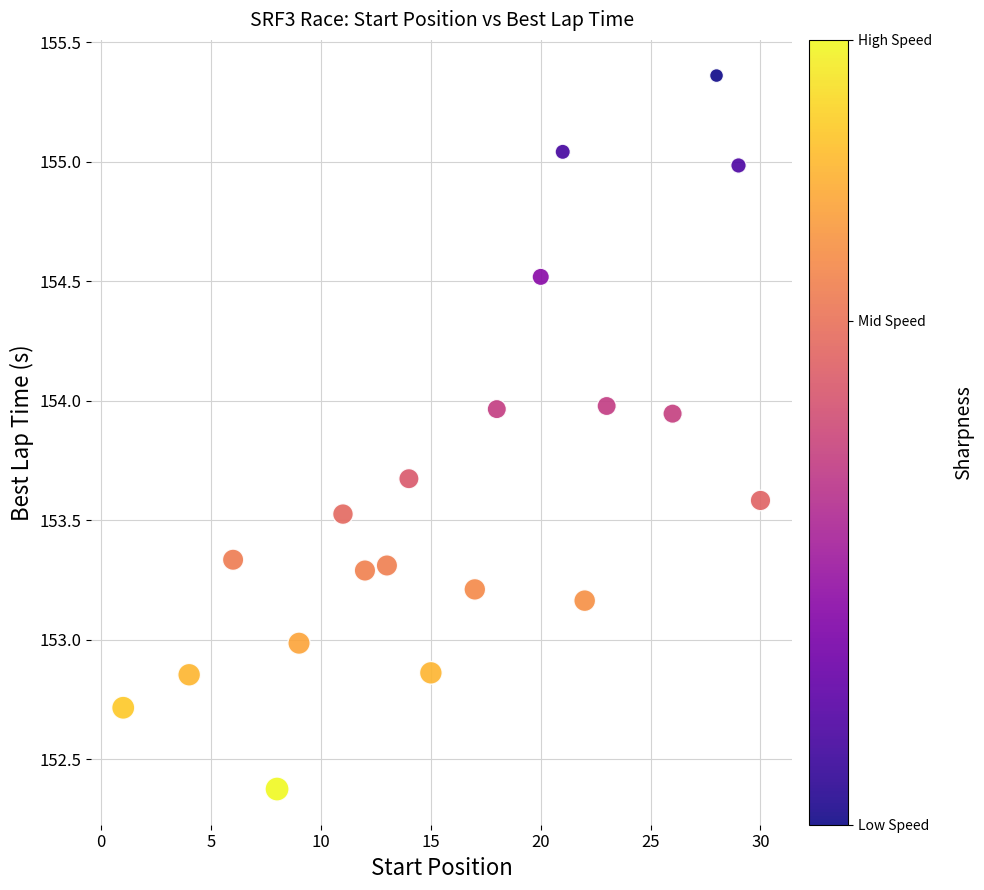

What is the range of Y values (max minus min)?

3.0